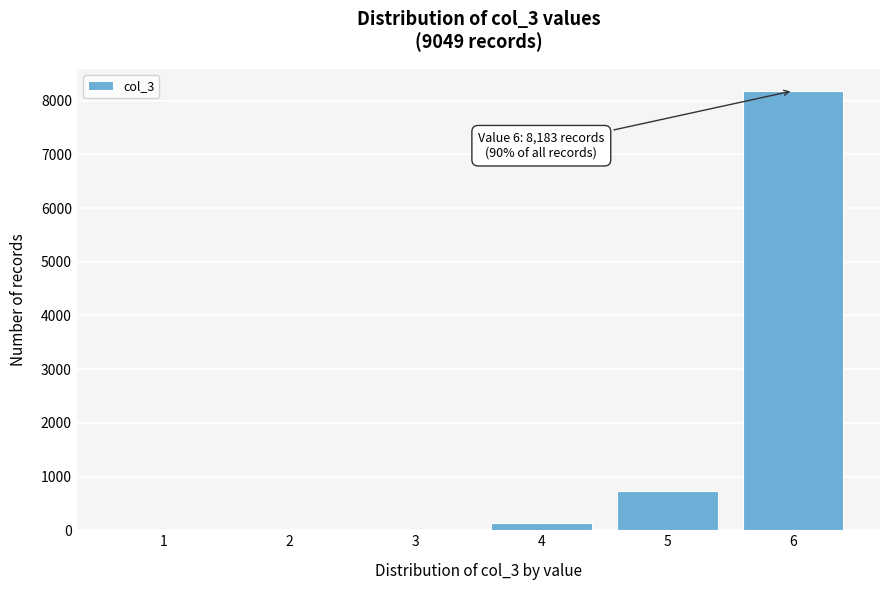

Which range on the x-axis has the tallest bar?

5.5 to 6.5